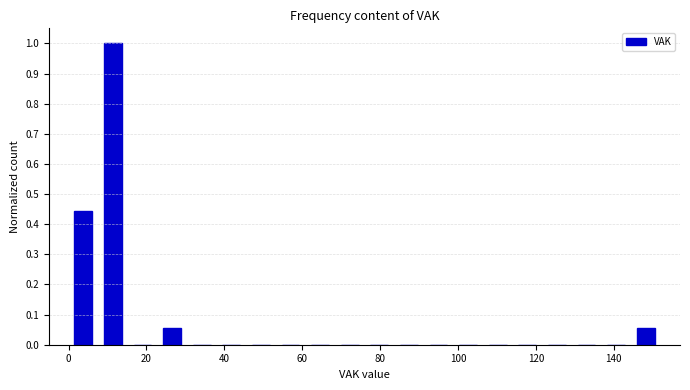

Around what value on the x-axis is the tallest bar? Give the approximate position of its centre, as read against the axis.

12